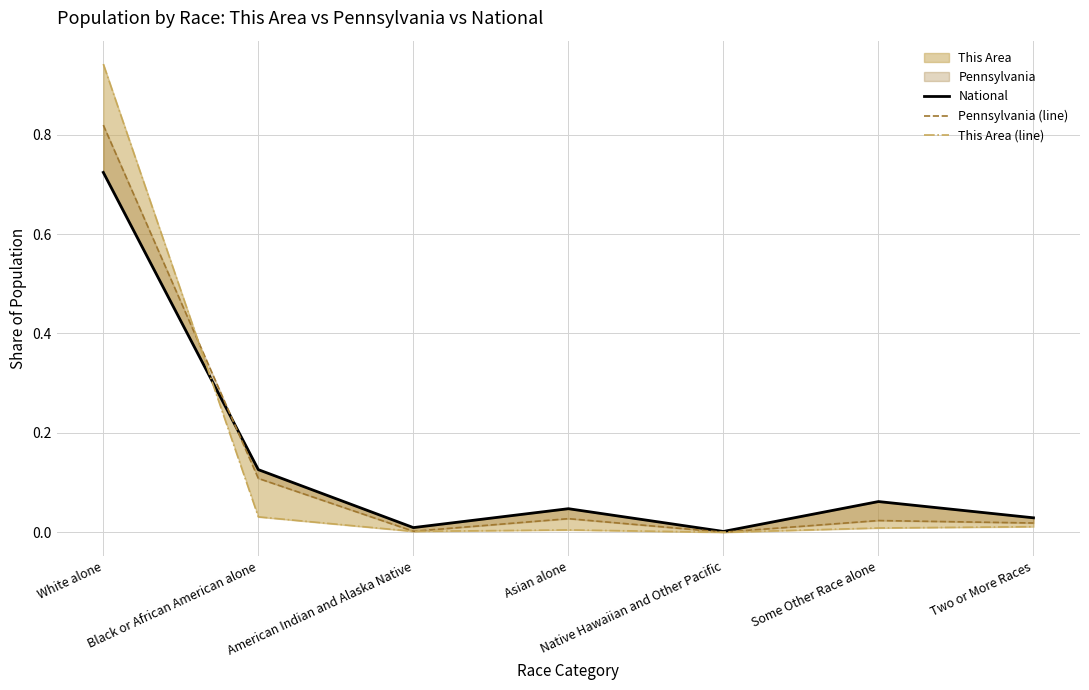

At how many categories does at least one series exceed 0?

7